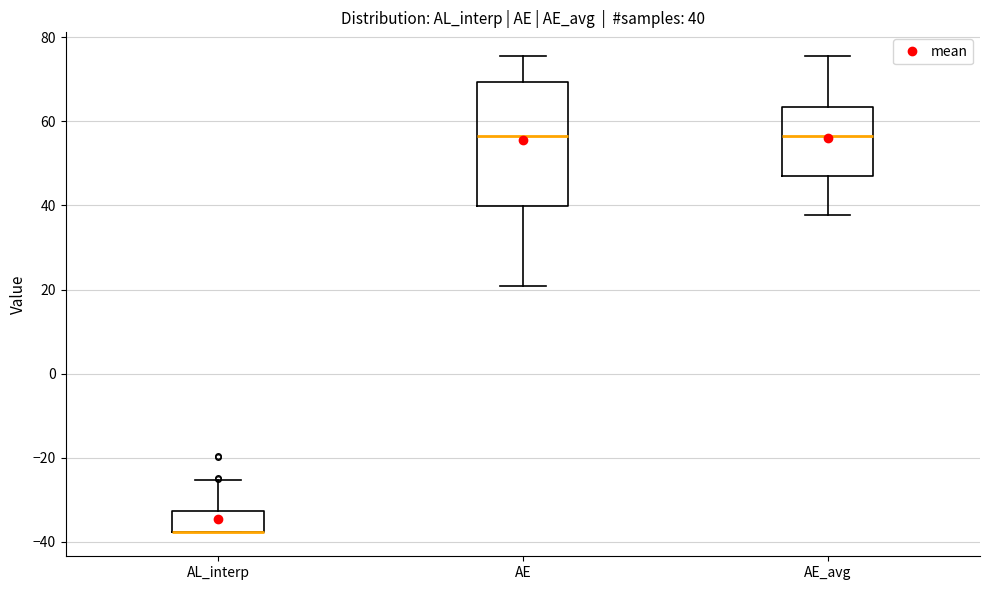

Which box is the tallest, from its lower edge to its upper edge?

AE